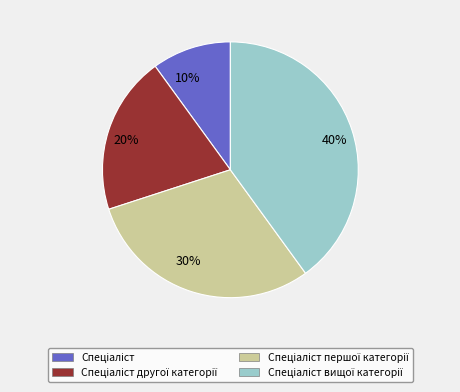

Rank the categories by value from lowest to highest.

10%, 20%, 30%, 40%